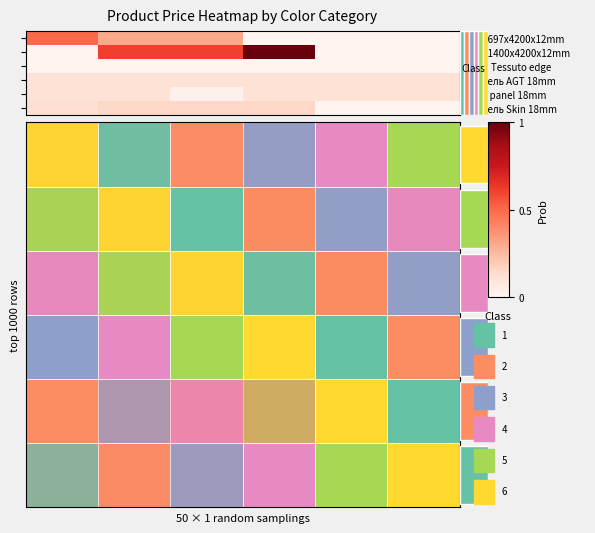

Count the number of data series in this chart.

6